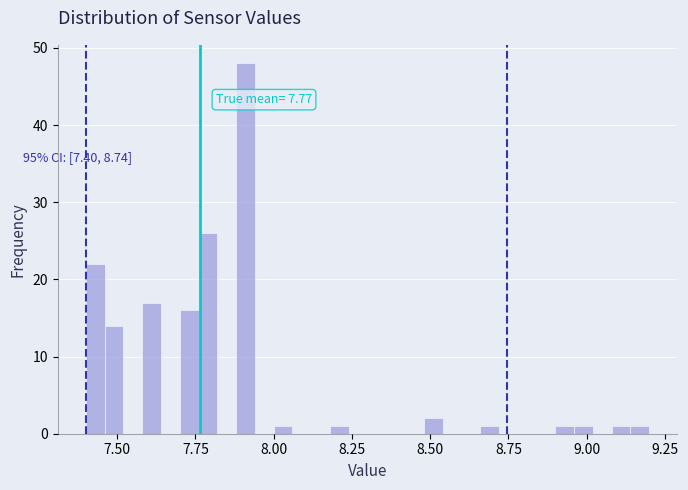

Read against the x-axis, roughly where is the centre of the tallest bar?

7.90